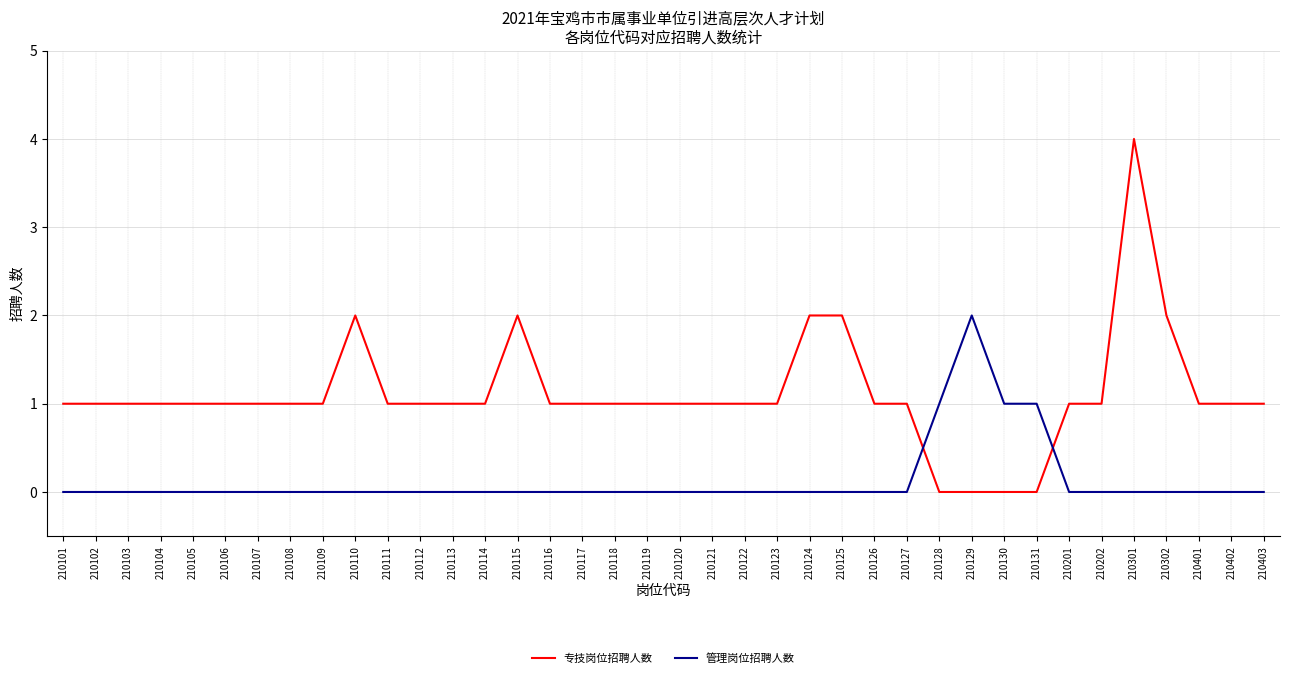

True or false: 管理岗位招聘人数 and 专技岗位招聘人数 intersect in this chart.

True